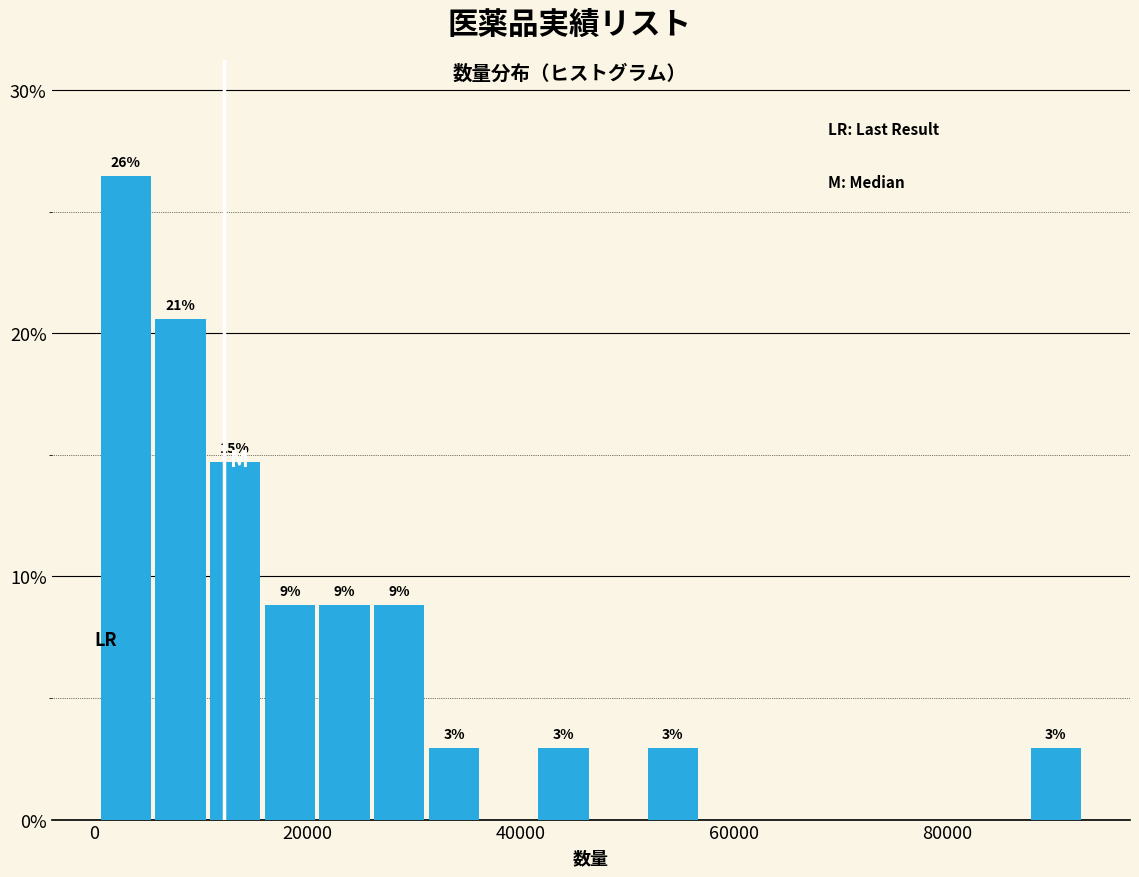

Read against the x-axis, roughly where is the centre of the tallest bar?

2000